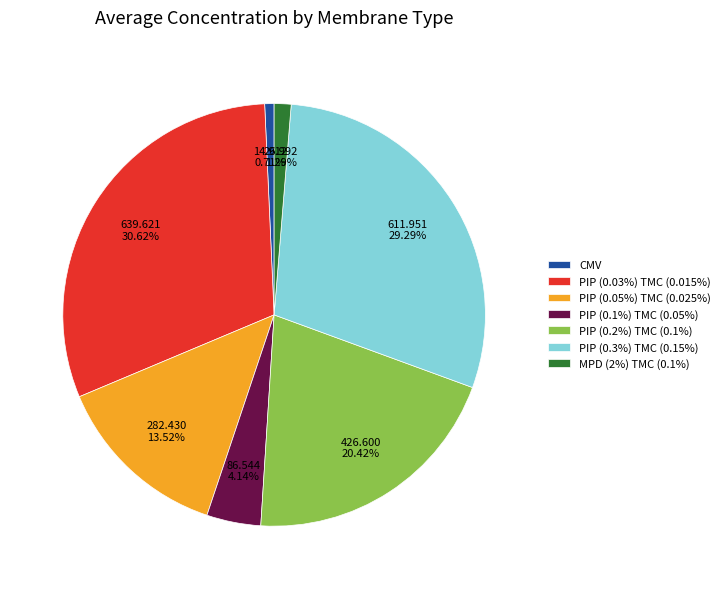

To the nearest percent, what is the combined percentage of MPD (2%) TMC (0.1%) and PIP (0.1%) TMC (0.05%)?

5%